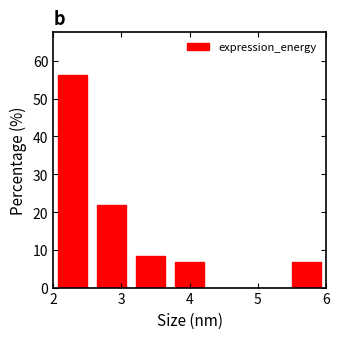

Reading left to right, list every bar in this chart as the range it spans on the x-axis followed by its height. Neither the bar edges nor the heights are printed on the chart, so give them approximately, as read against the axes.

2.0 to 2.6: 56
2.6 to 3.1: 22
3.1 to 3.7: 8
3.7 to 4.3: 7
4.3 to 4.9: 0
4.9 to 5.4: 0
5.4 to 6.0: 7